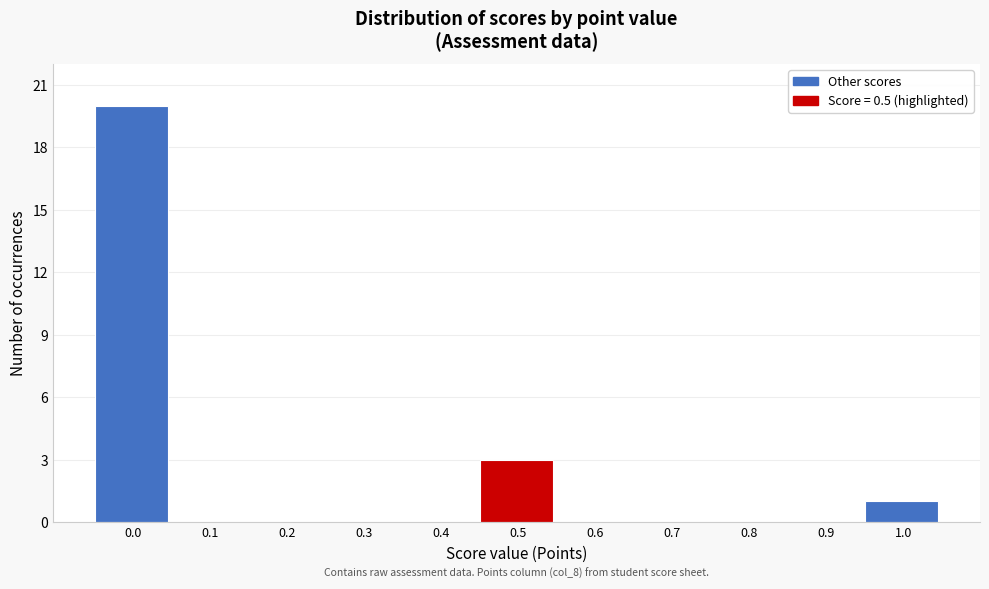

Reading left to right, transcribe all the data shown in this chart.

0.0=20	0.1=0	0.2=0	0.3=0	0.4=0	0.5=3	0.6=0	0.7=0	0.8=0	0.9=0	1.0=1